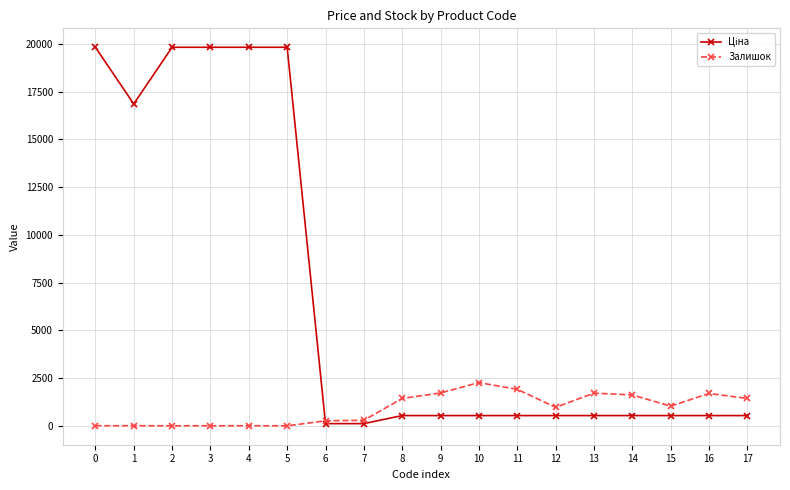

What is the maximum value shown in the chart?

19831.1